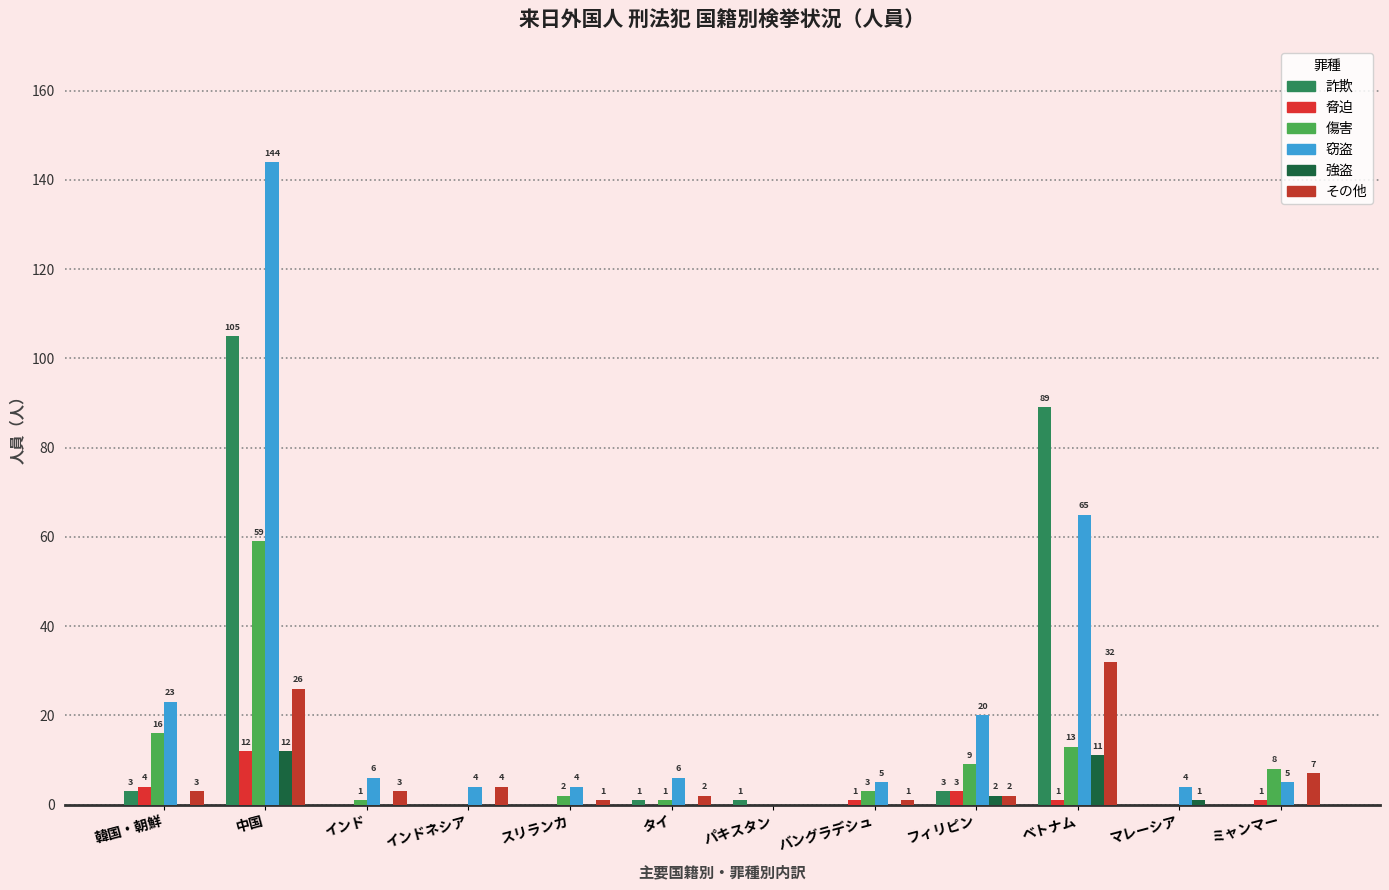

What are all the series names shown in the legend?

詐欺, 脅迫, 傷害, 窃盗, 強盗, その他